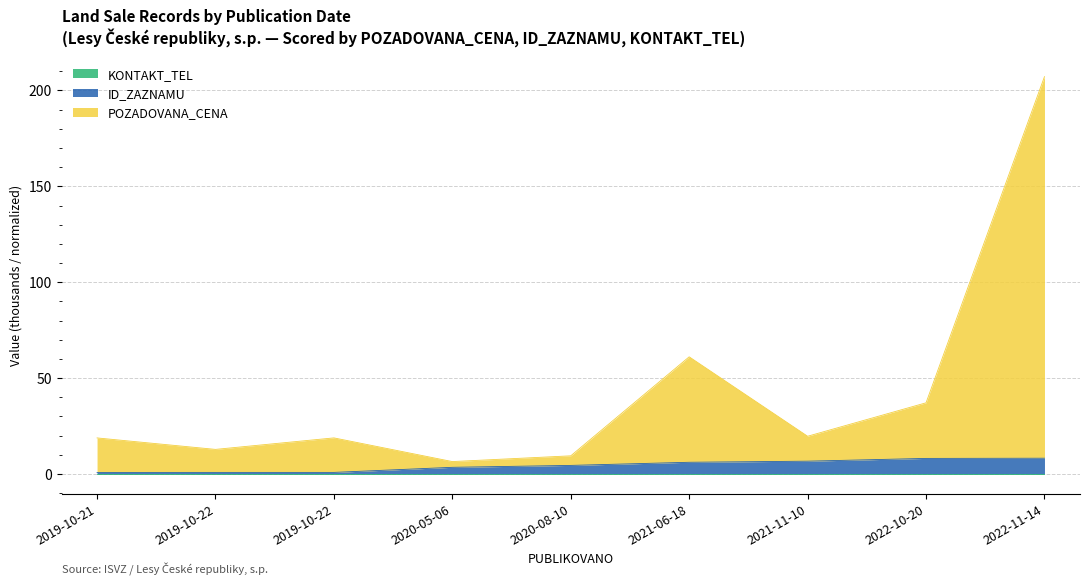

Does the chart have visible grid lines?

Yes